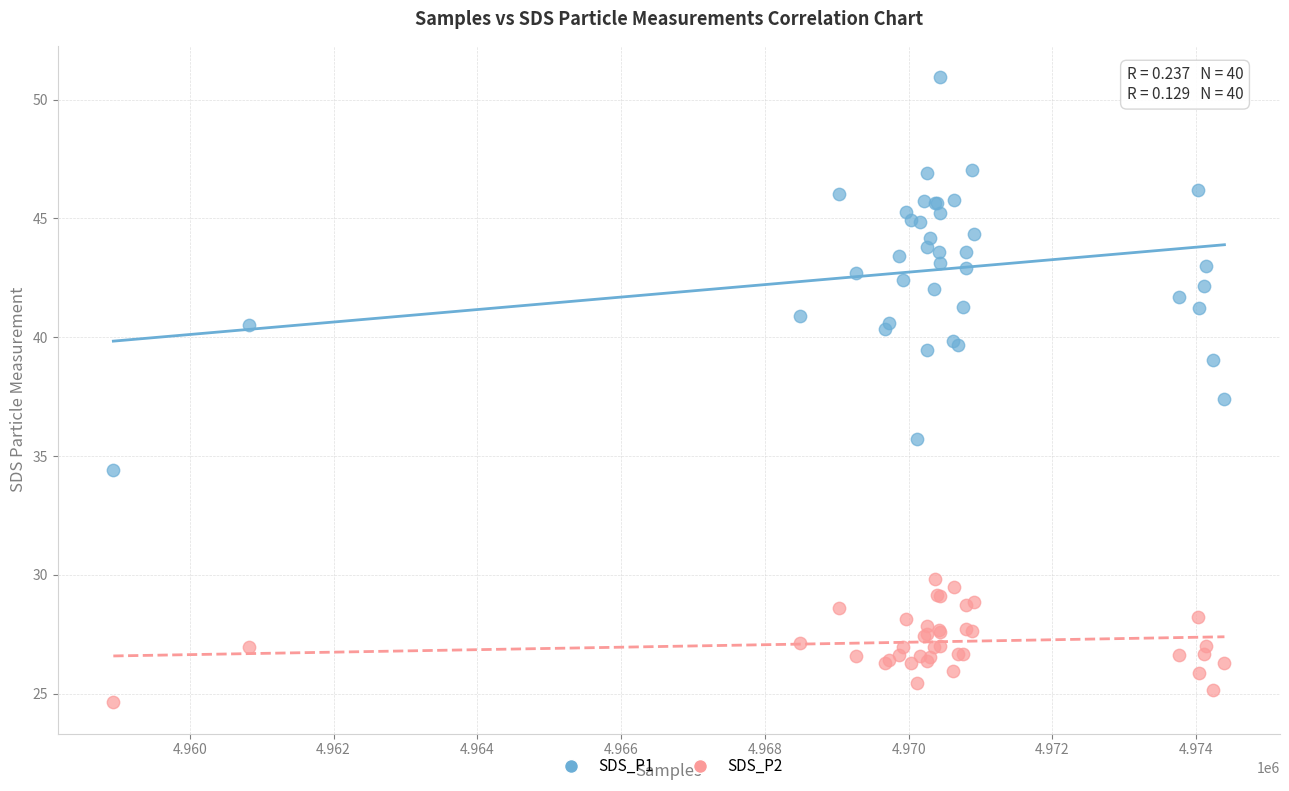

Which series reaches the maximum Y coordinate?

SDS_P1